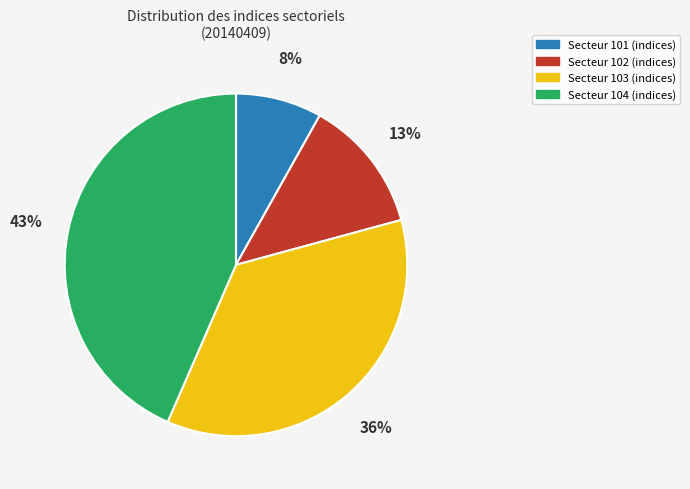

Is there a majority slice in this chart?

No